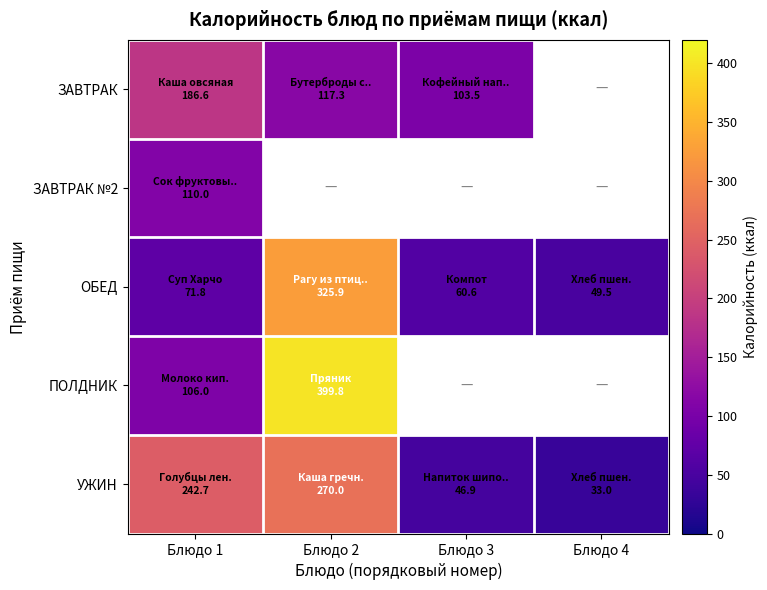

Which series has the widest spread of values?

ПОЛДНИК